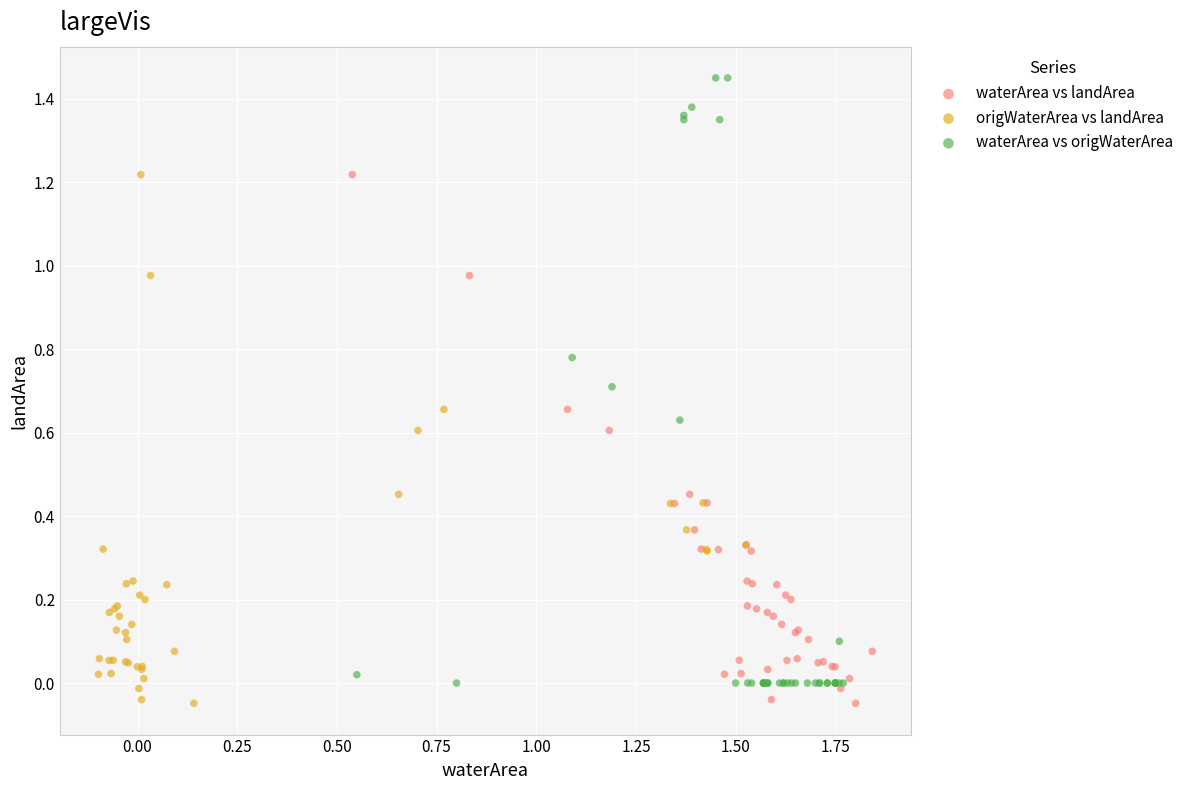

Which series contains the highest Y value?

waterArea vs origWaterArea